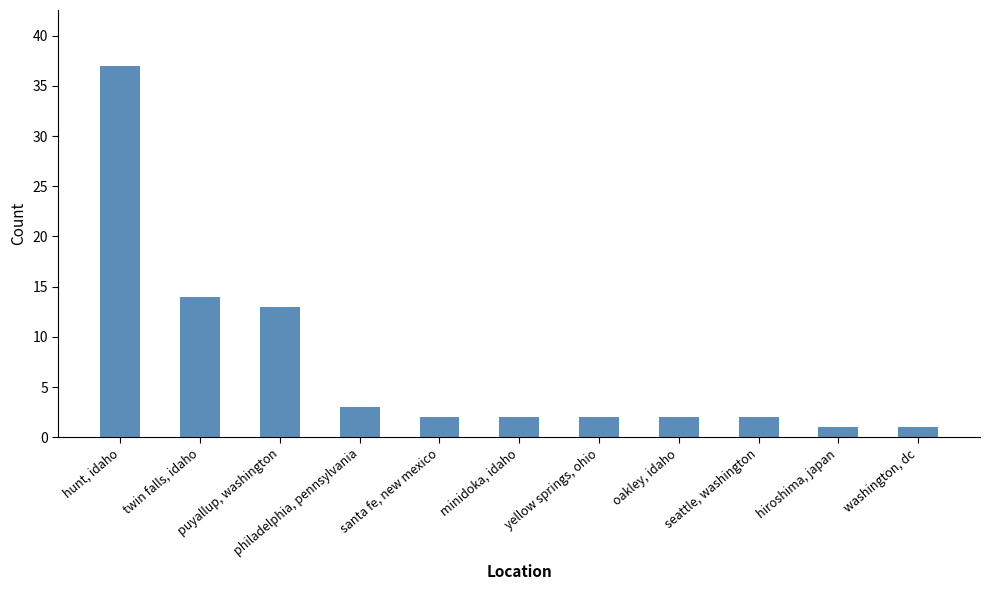

At which label is the value closest to 19?

twin falls, idaho